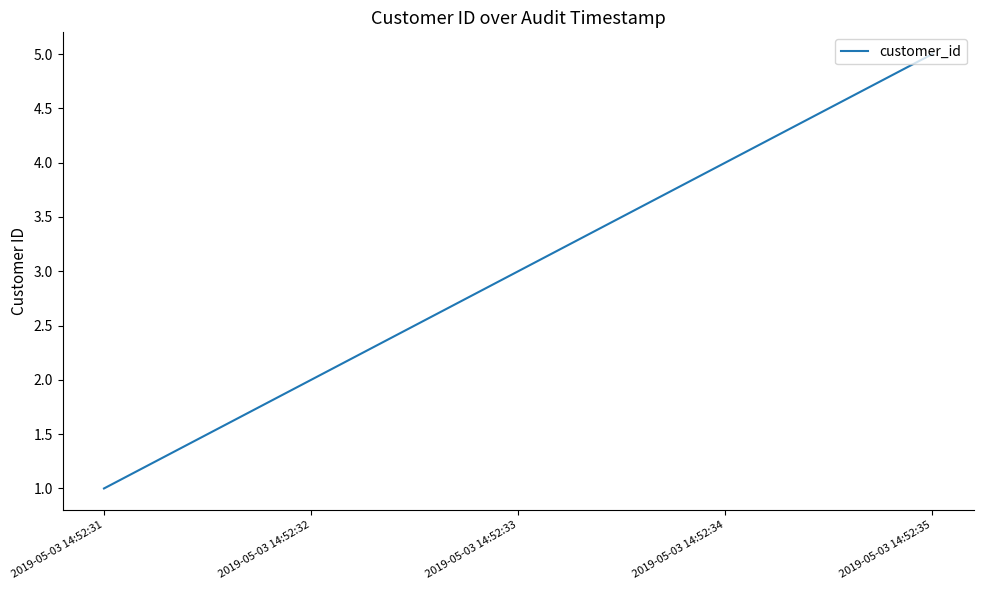

Reading left to right, transcribe all the data shown in this chart.

1	2	3	4	5